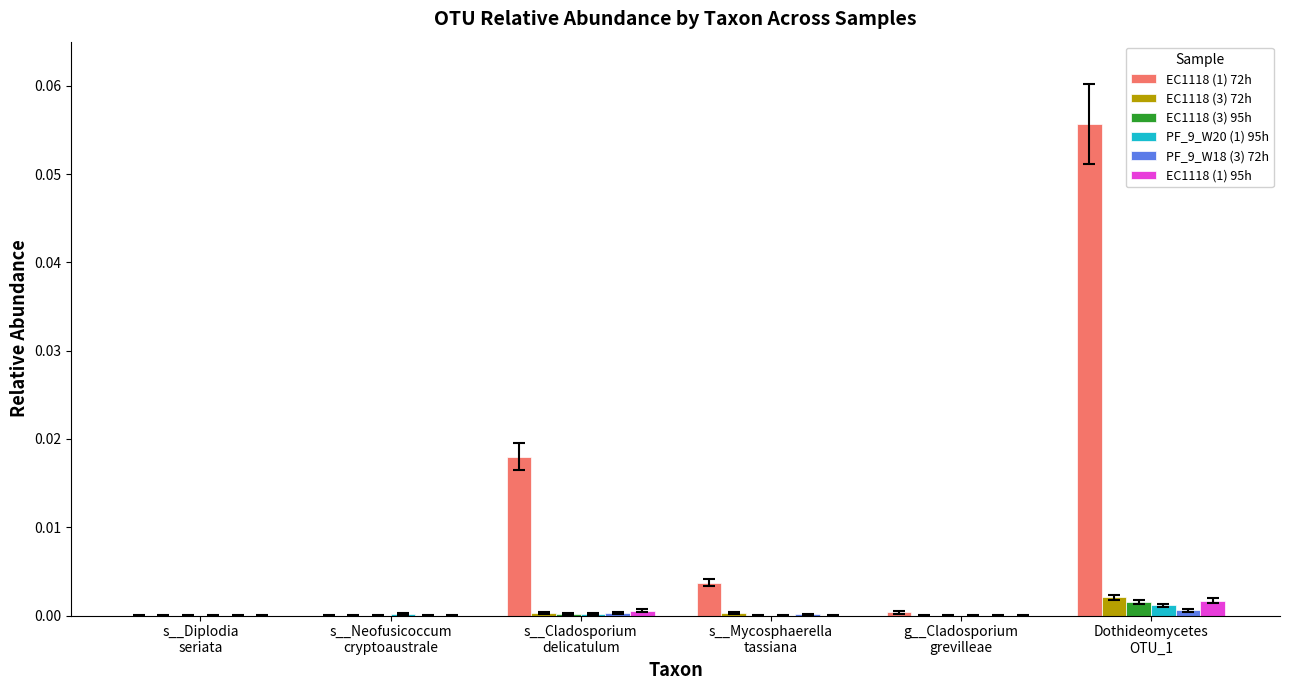

Which series has the largest total across all categories?

EC1118 (1) 72h